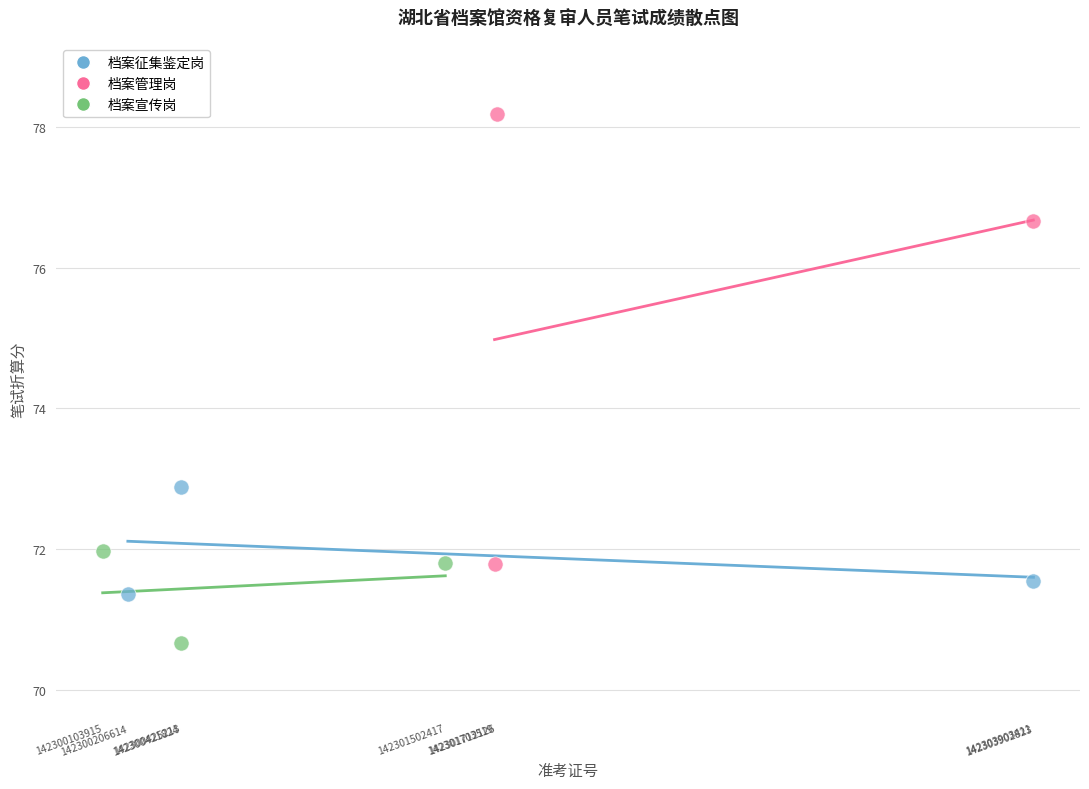

Which series has the largest Y range (max minus min)?

档案管理岗